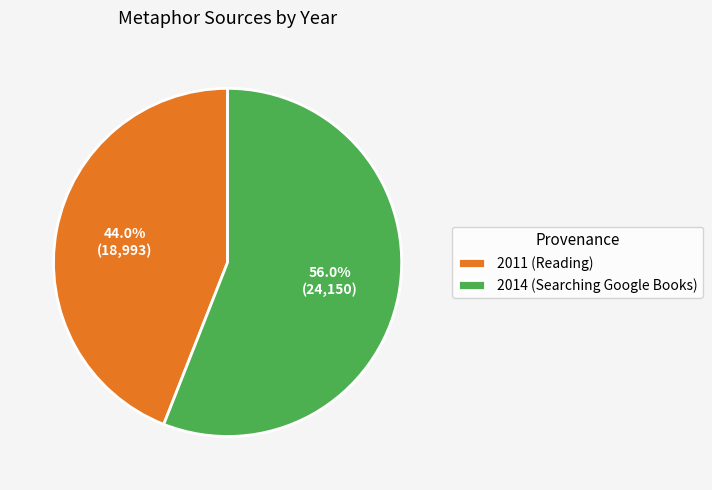

What percentage is NOT represented by 2014 (Searching Google Books)?

44.0%